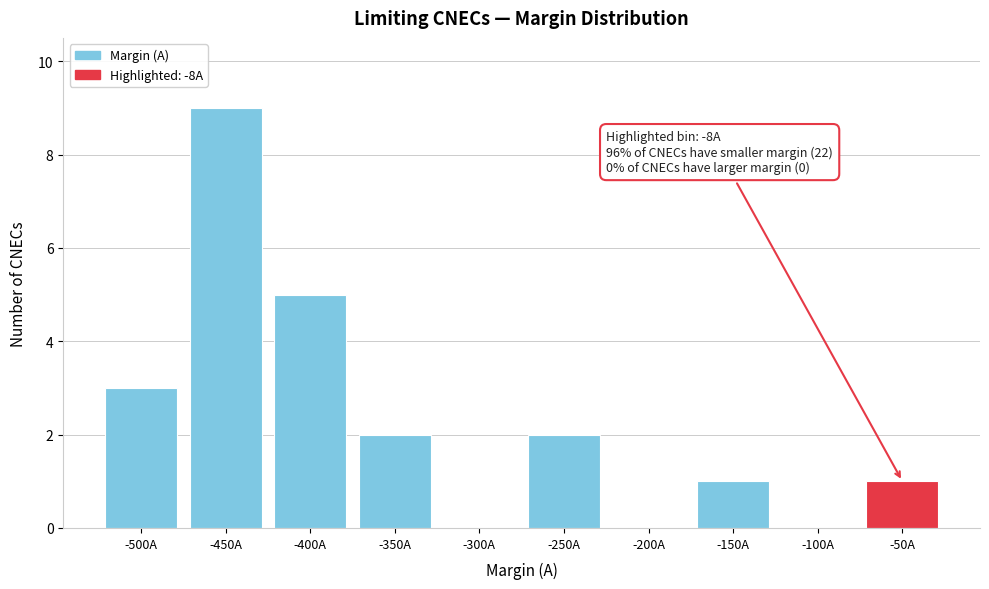

Reading left to right, list all the values displayed in this chart.

-500A=3	-450A=9	-400A=5	-350A=2	-300A=0	-250A=2	-200A=0	-150A=1	-100A=0	-50A=1